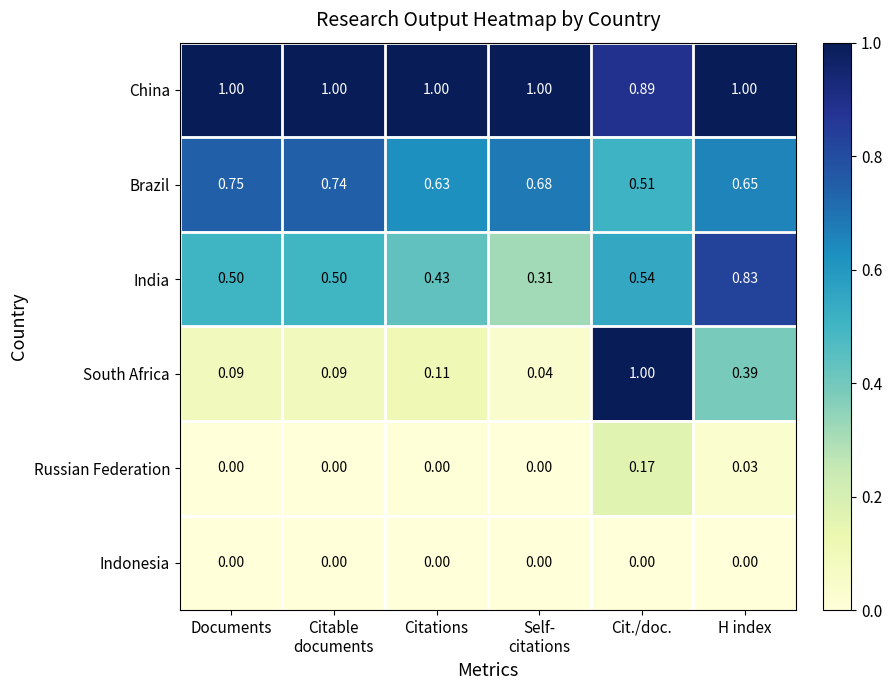

At which category is the sum across all series the highest?

Cit./doc.